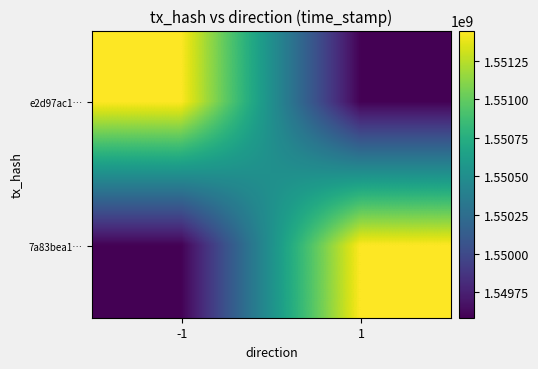

How many series are shown in this chart?

2